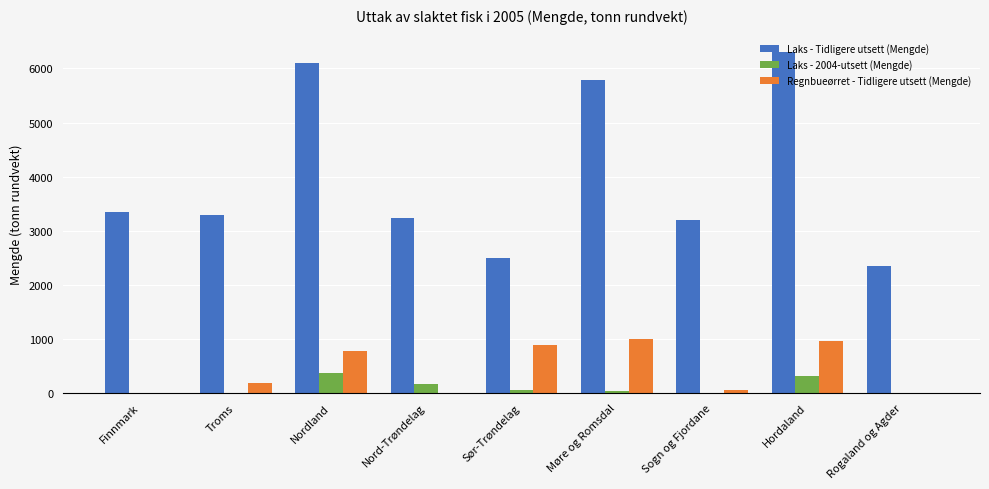

Is the value of Laks - 2004-utsett (Mengde) at Finnmark greater than the value of Laks - Tidligere utsett (Mengde) at Troms?

No